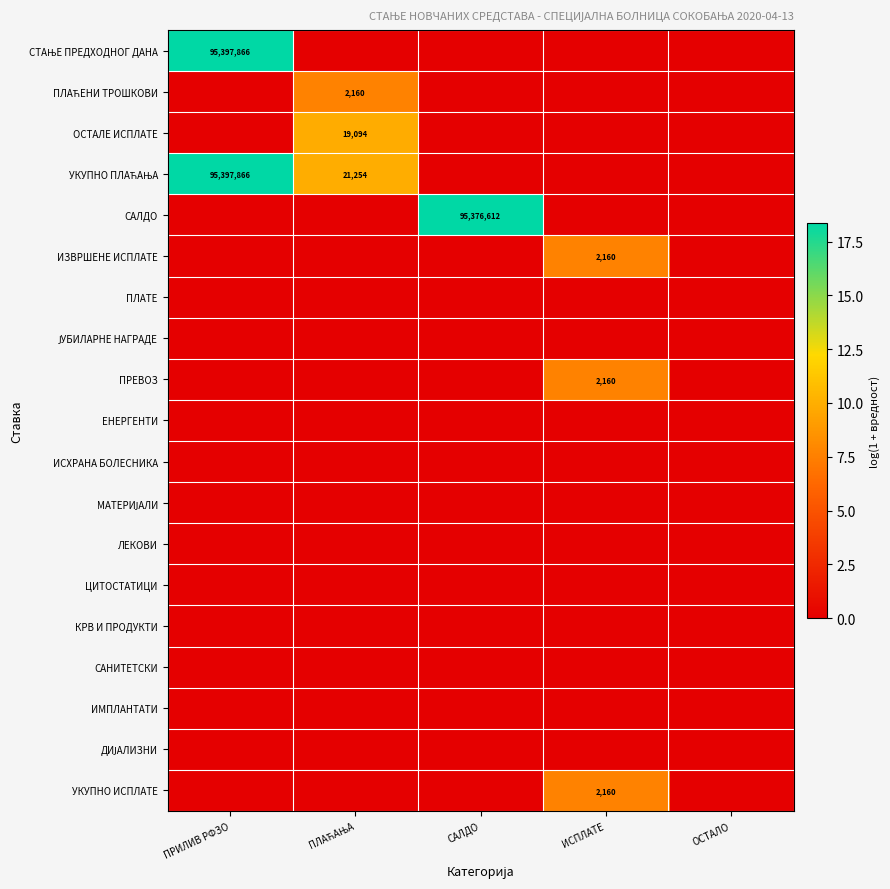

The САНИТЕТСКИ series shows 0.0 at САЛДО. True or false?

True